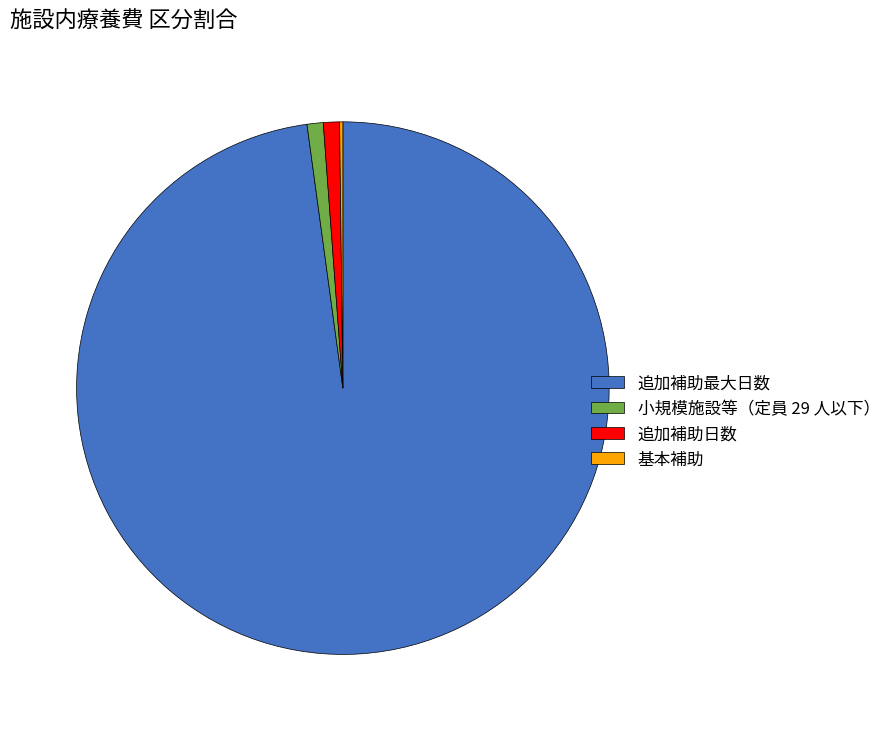

What is the largest slice in the pie chart?

追加補助最大日数